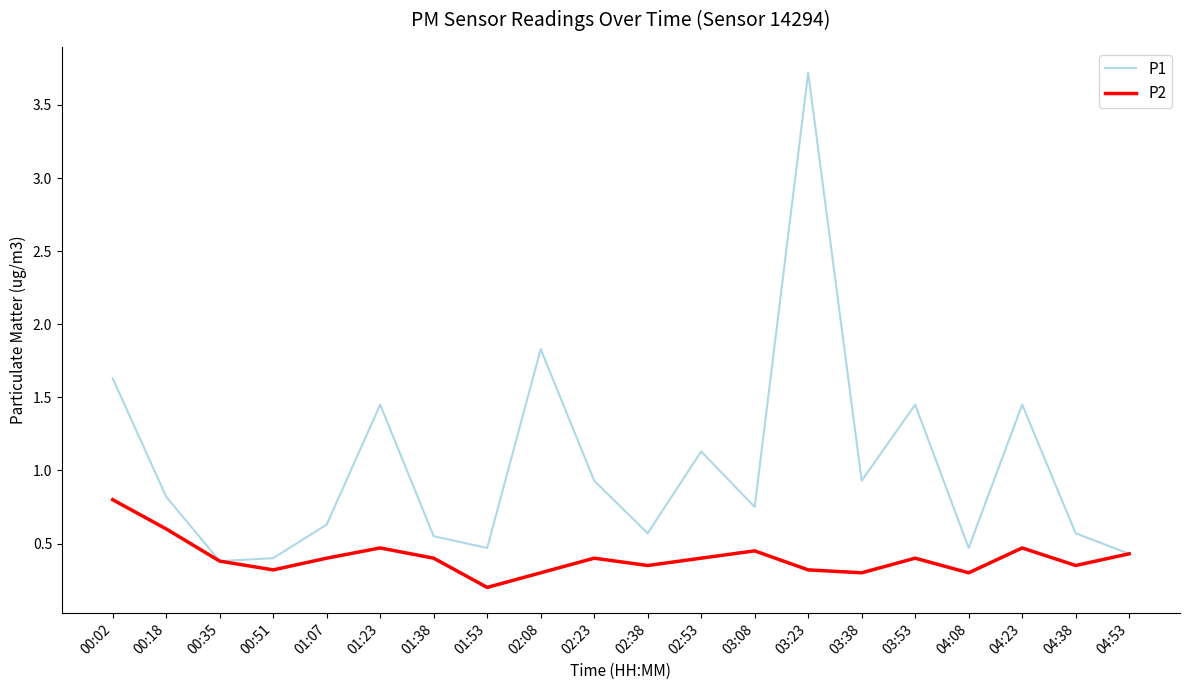

What value does the P1 series have at 00:02?

1.6